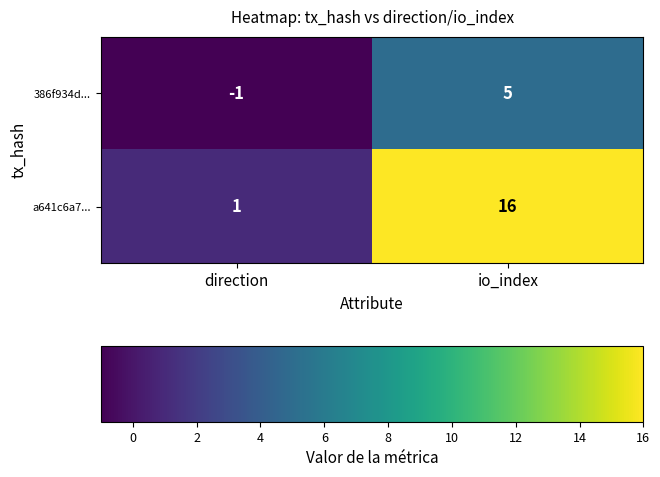

The value of 386f934d... at direction is -1. True or false?

True